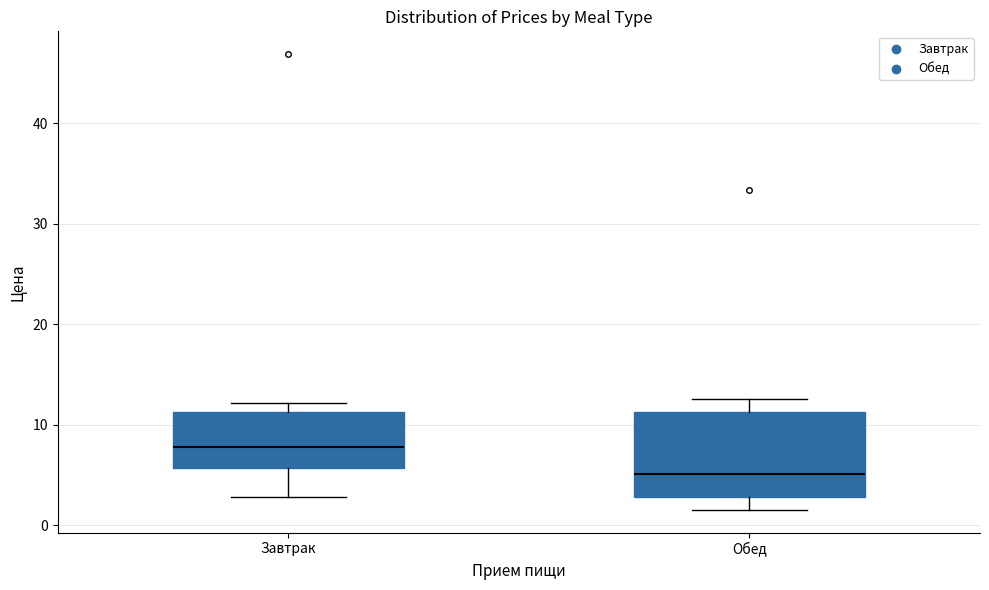

Reading left to right, read every box against the y-axis: the position of its median line, the range the box covers, and the ends of its whiskers. The values are not printed on the chart, so give them approximately, as read against the axis.

Завтрак: median 8, box 6 to 11, whiskers 3 to 12
Обед: median 5, box 3 to 11, whiskers 2 to 13